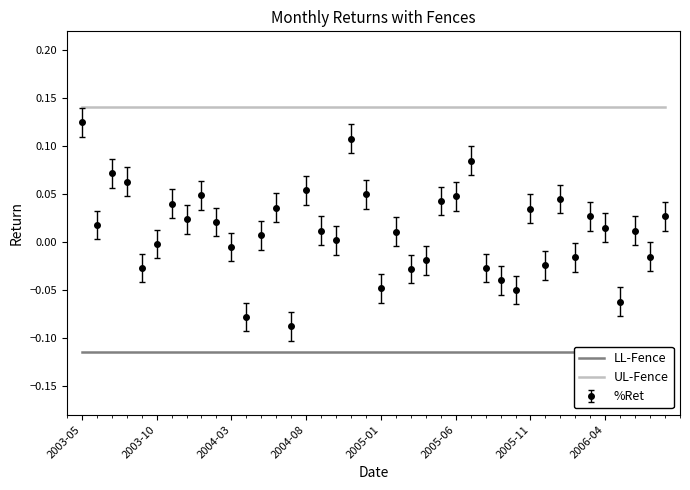

Which category has the highest value in the %Ret series?

2003-05